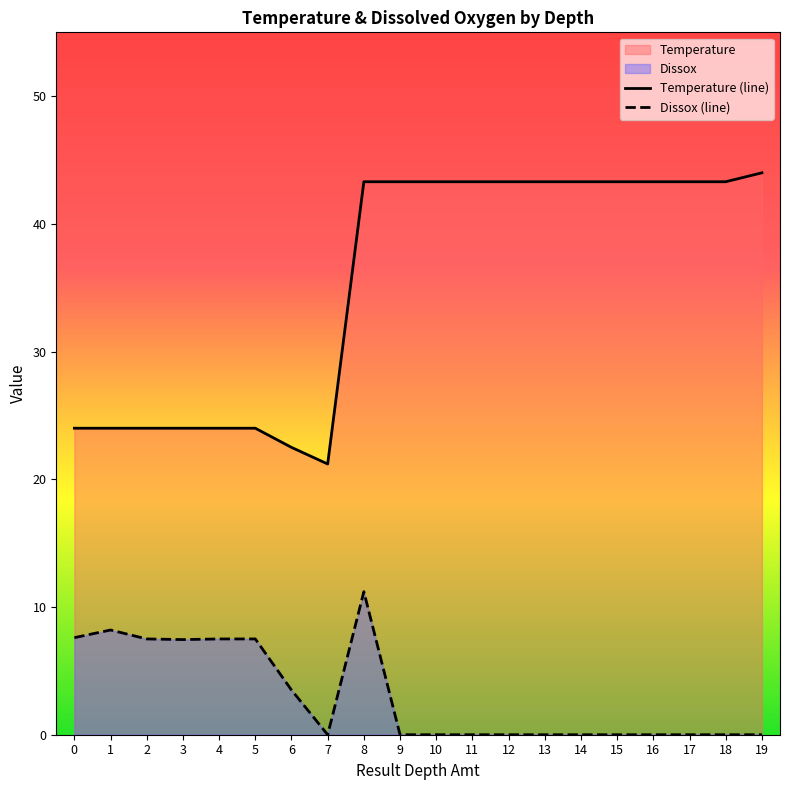

True or false: Temperature (line) and Dissox (line) intersect in this chart.

False